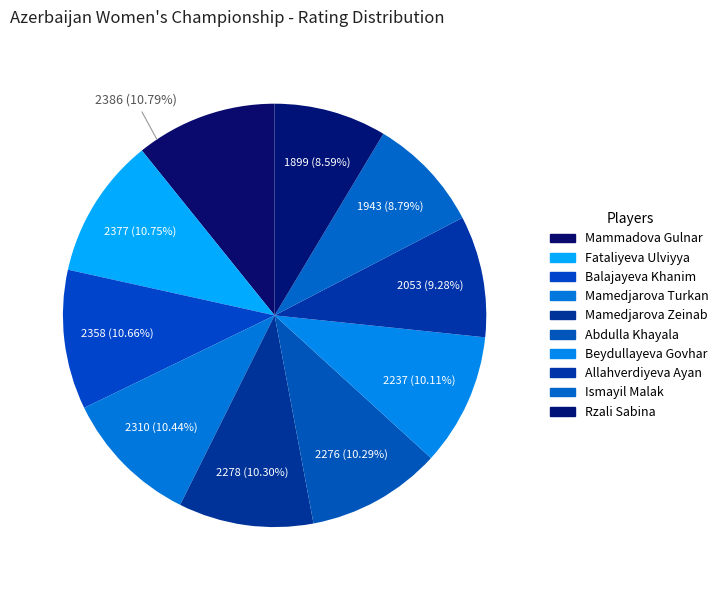

To the nearest percent, what percentage of the pie is Balajayeva Khanim?

11%